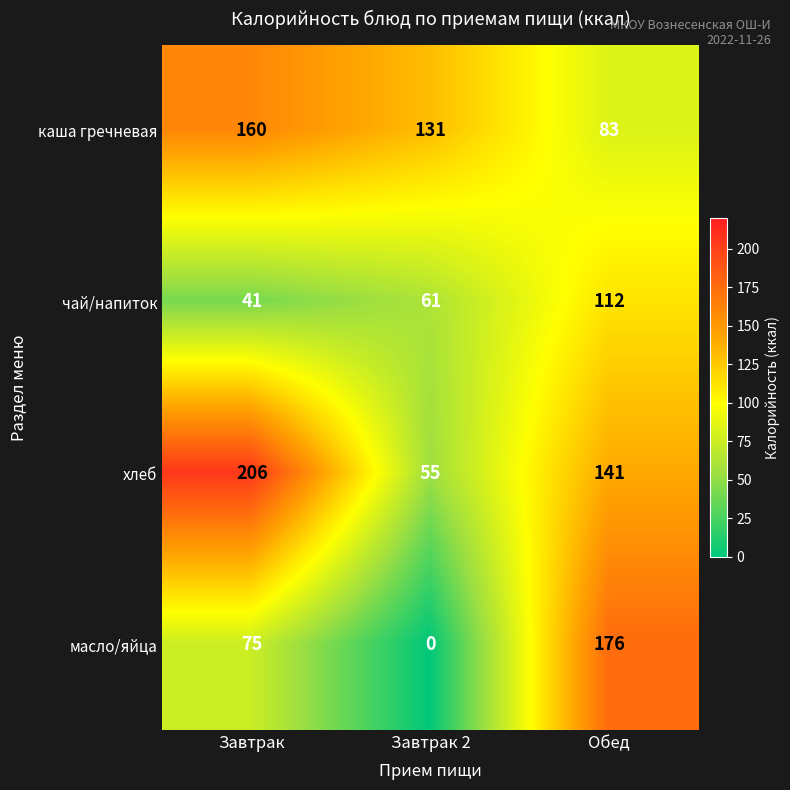

Count the number of categories in the chart.

3